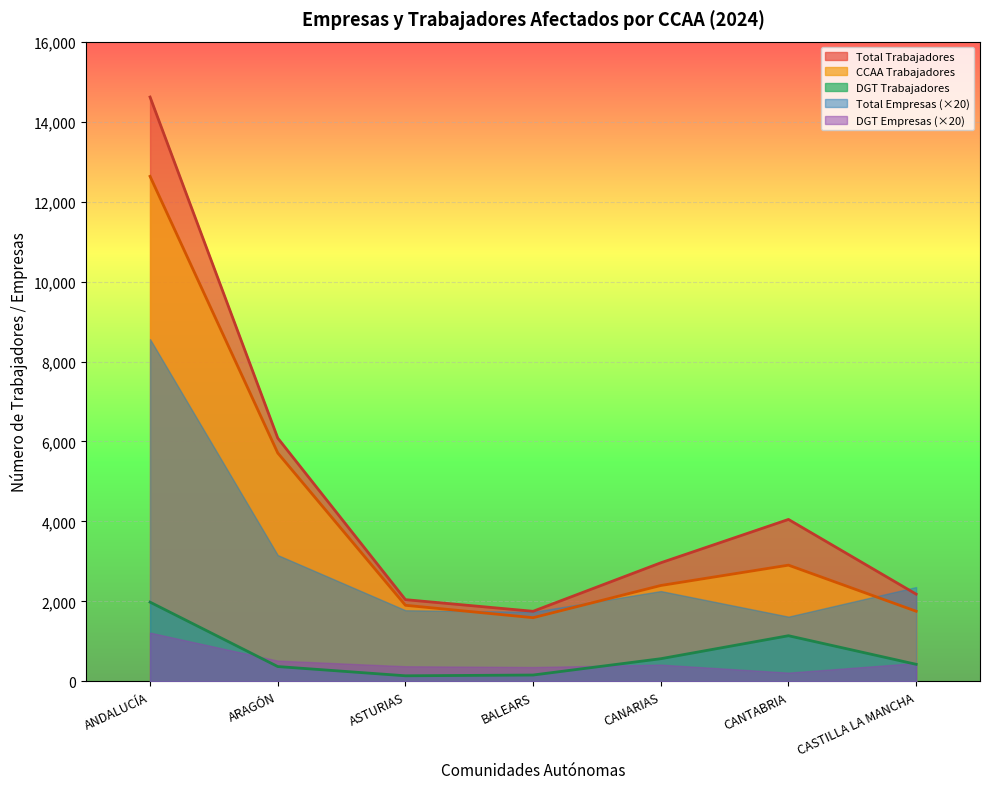

At which category does CCAA Trabajadores reach its first local peak?

CANTABRIA